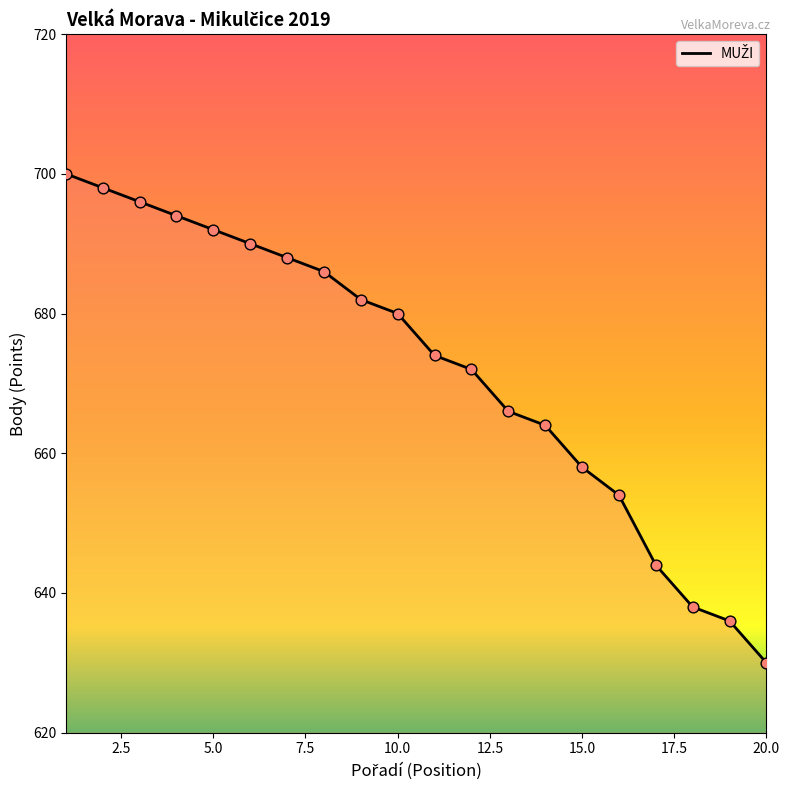

What is the greatest value displayed?

700